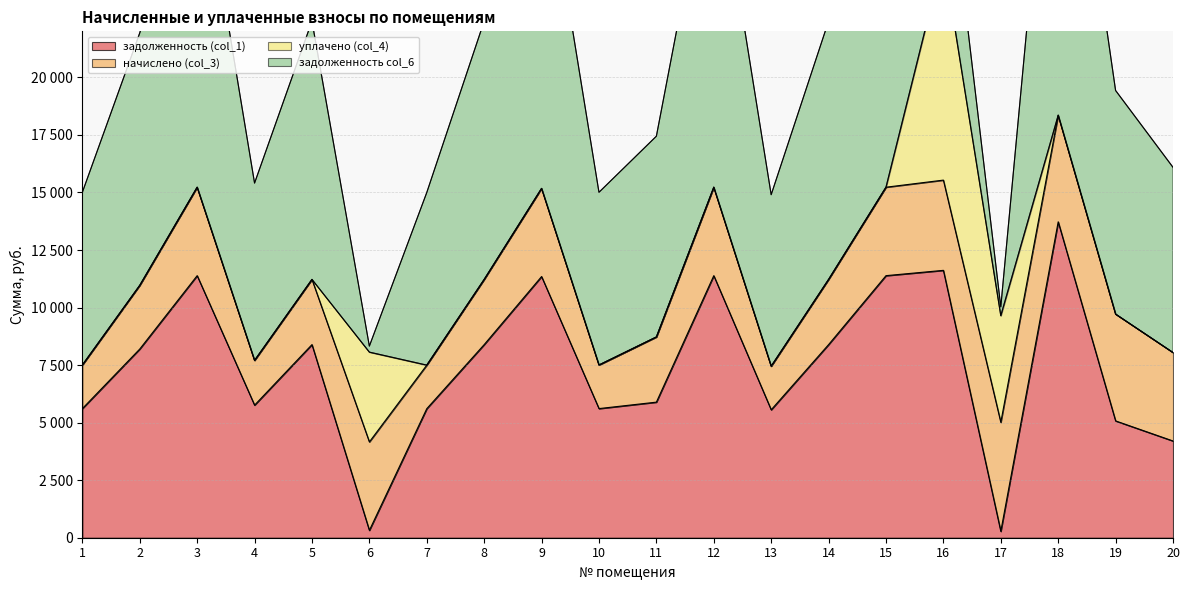

Which series changed the most between 7 and 11?

задолженность col_6